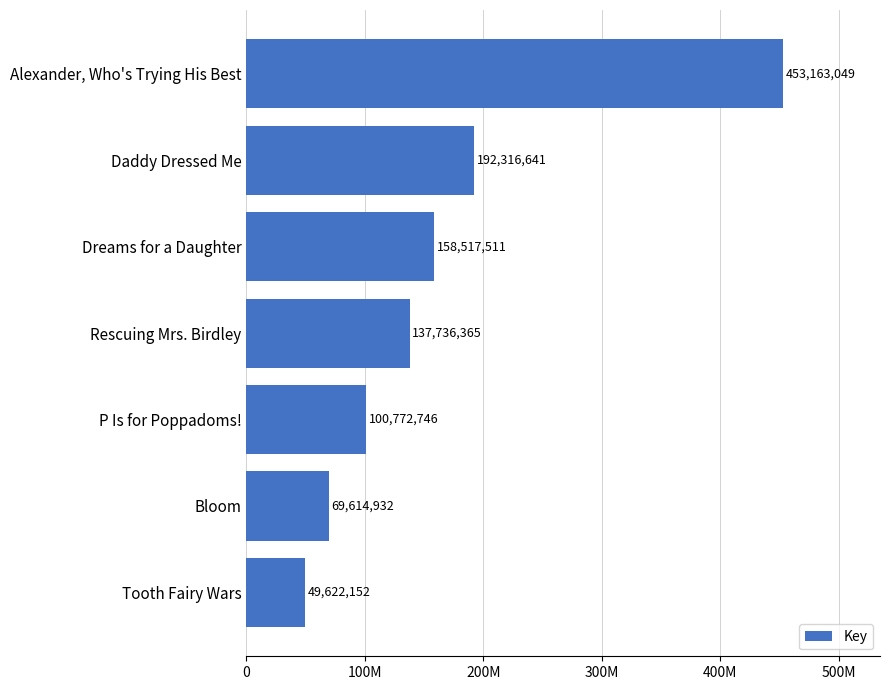

Rank the categories by value from lowest to highest.

Tooth Fairy Wars, Bloom, P Is for Poppadoms!, Rescuing Mrs. Birdley, Dreams for a Daughter, Daddy Dressed Me, Alexander, Who's Trying His Best